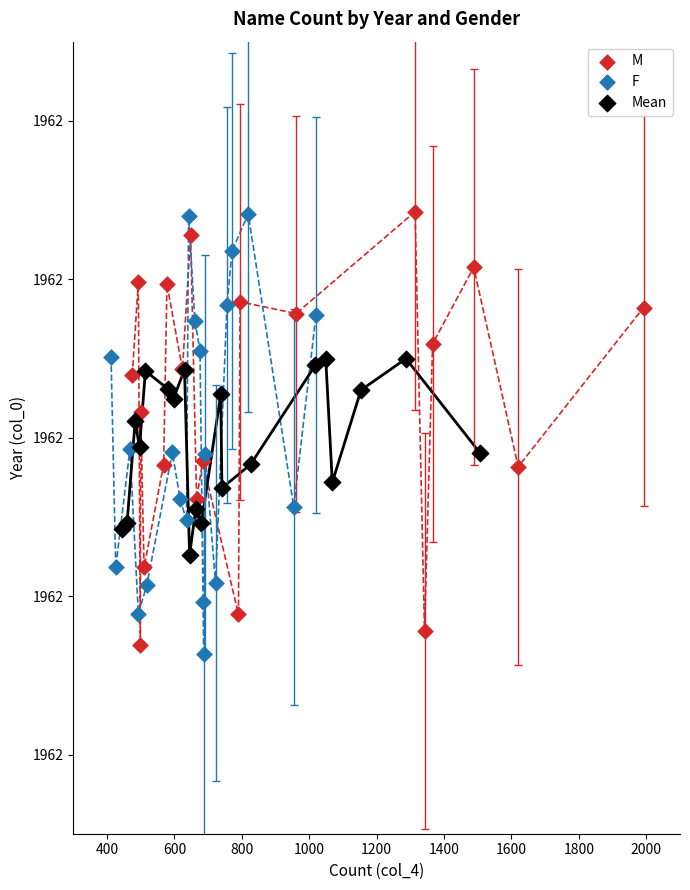

What are all the series names shown in the legend?

M, F, Mean